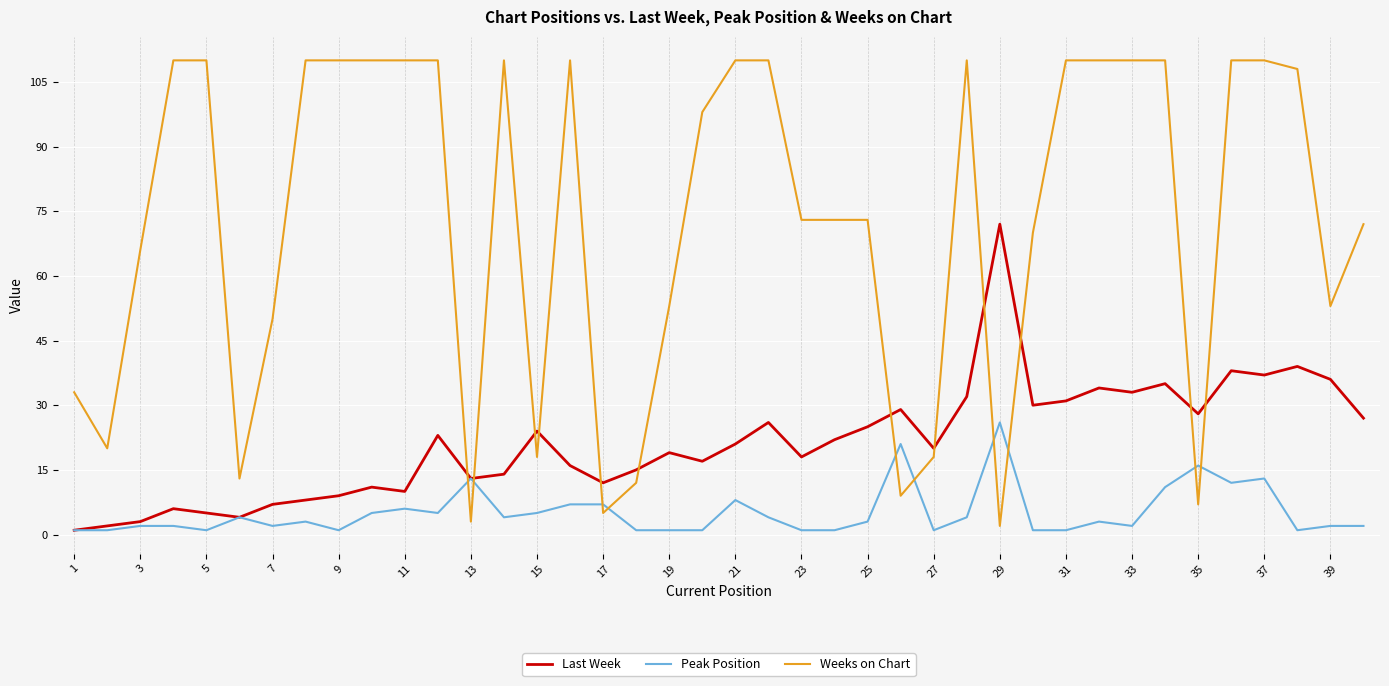

What is the highest value of the Last Week series?

72